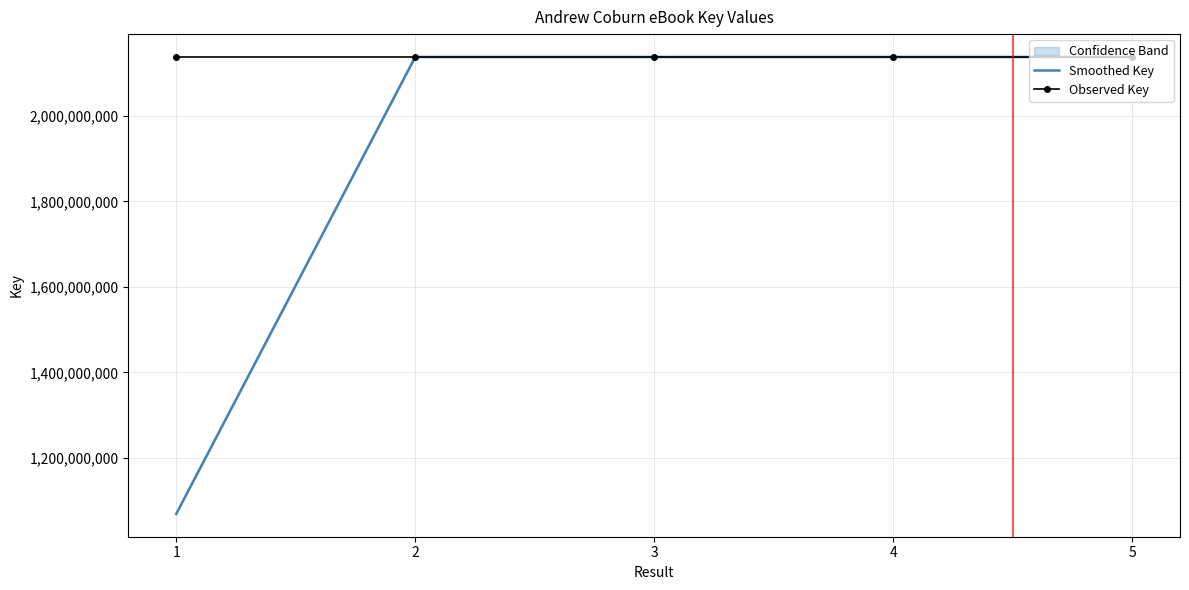

What is the sum of the Observed Key values at 2 and 1?

4275311585.0